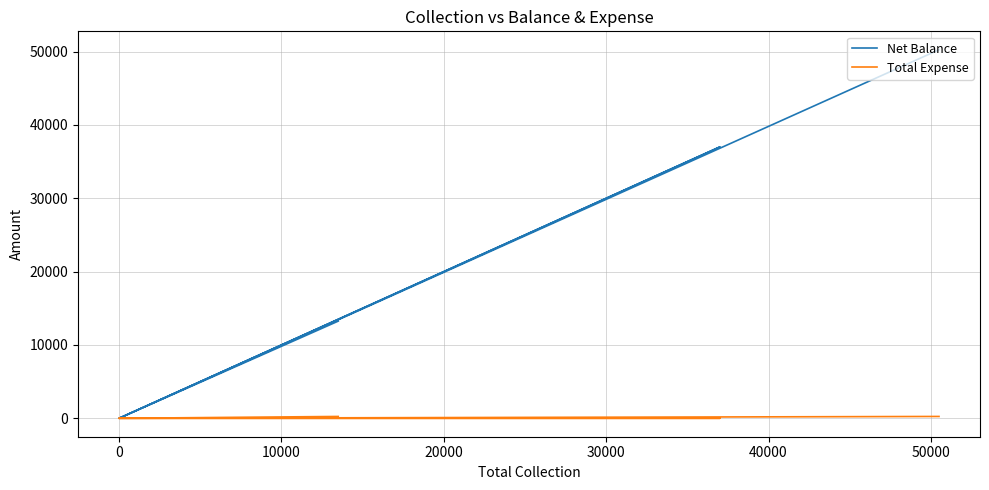

How many categories are shown in the chart?

6